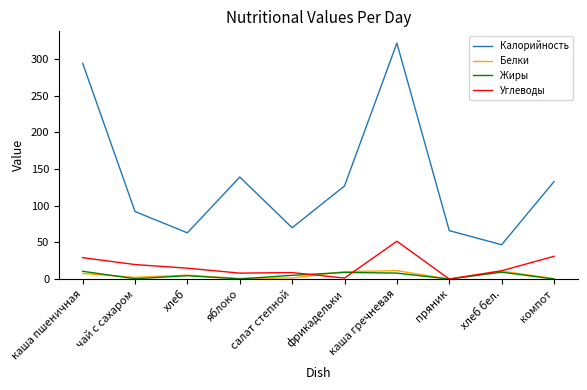

True or false: Калорийность has a value of 559.9 at каша гречневая.

False